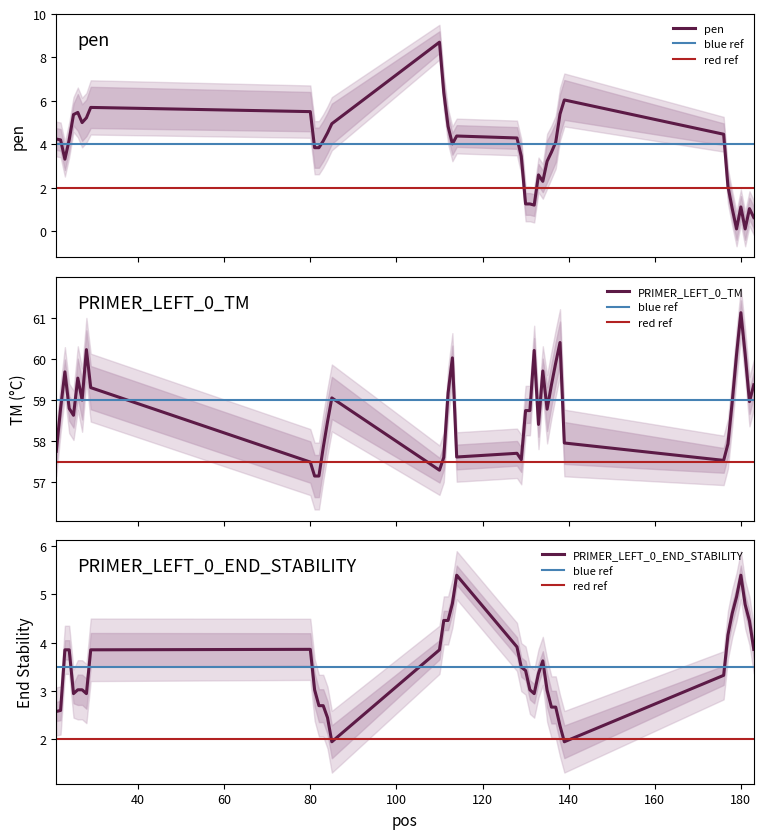

What is the total value across all series at 129?

64.5